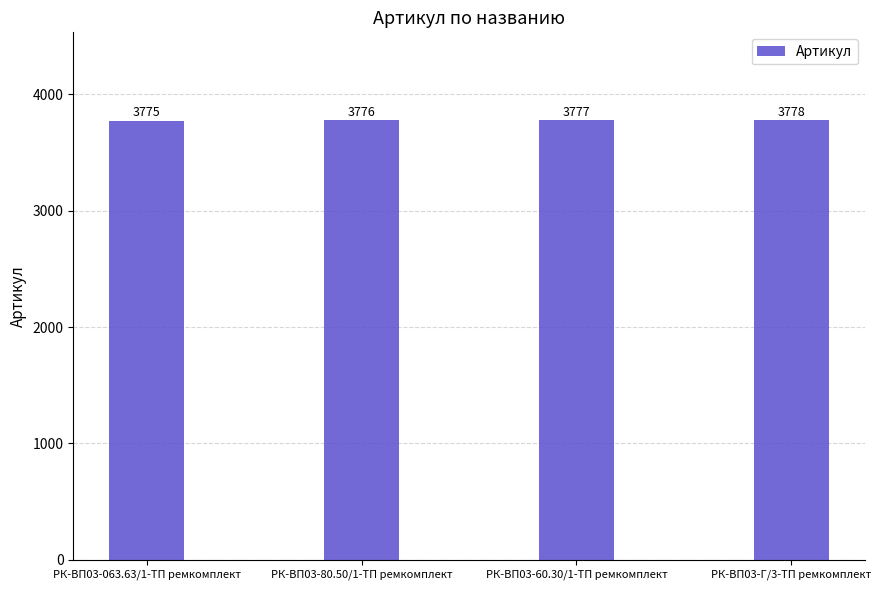

Reading left to right, transcribe all the data shown in this chart.

РК-ВП03-063.63/1-ТП ремкомплект=3775	РК-ВП03-80.50/1-ТП ремкомплект=3776	РК-ВП03-60.30/1-ТП ремкомплект=3777	РК-ВП03-Г/3-ТП ремкомплект=3778